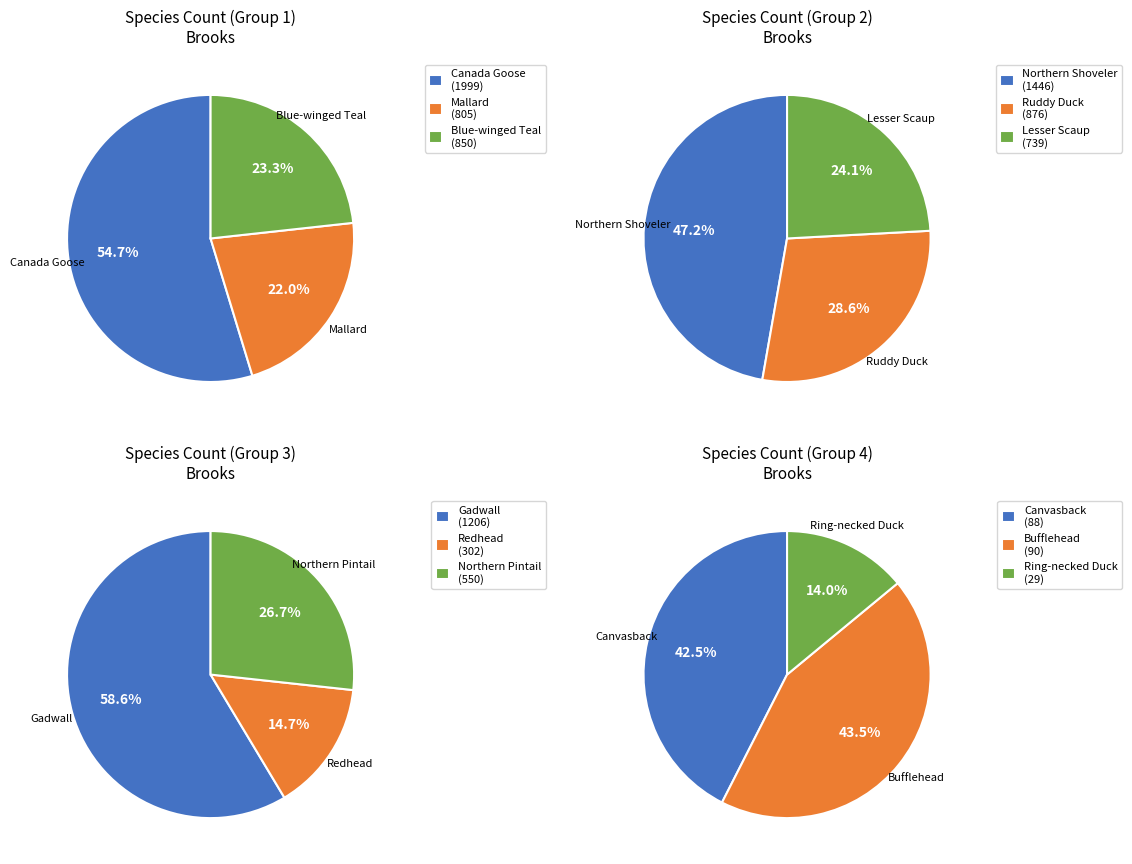

Is the sum of Gadwall and Blue-winged Teal greater than half?

No